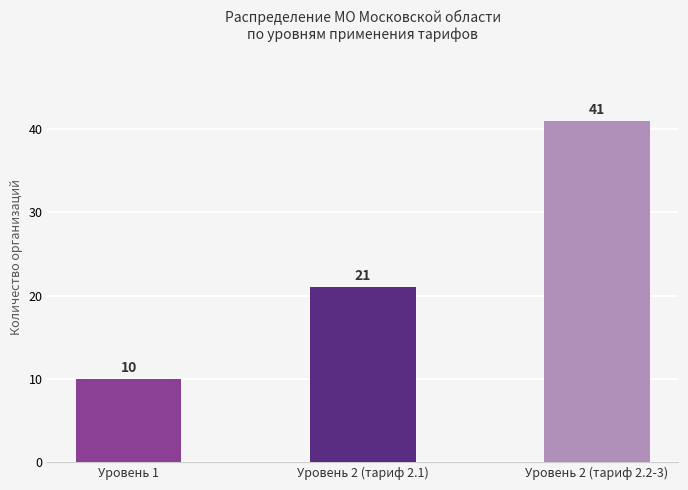

At which category does the chart reach its peak across all series?

Уровень 2 (тариф 2.2-3)